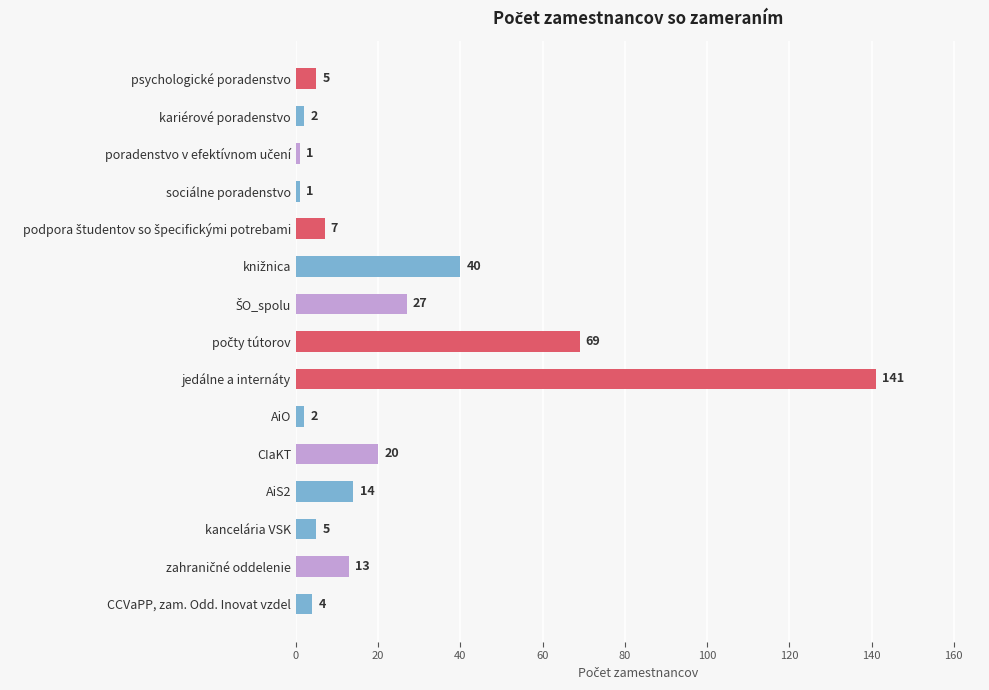

What is the smallest value displayed?

1